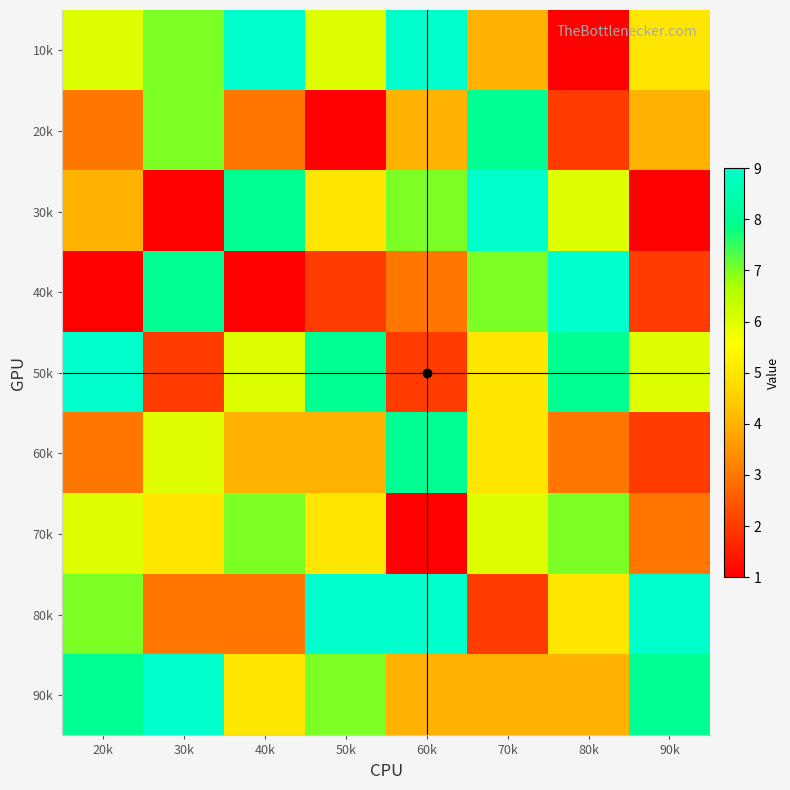

Reading left to right, extract all data points from this chart.

10k: 20k=6	30k=7	40k=9	50k=6	60k=9	70k=4	80k=1	90k=5
20k: 20k=3	30k=7	40k=3	50k=1	60k=4	70k=8	80k=2	90k=4
30k: 20k=4	30k=1	40k=8	50k=5	60k=7	70k=9	80k=6	90k=1
40k: 20k=1	30k=8	40k=1	50k=2	60k=3	70k=7	80k=9	90k=2
50k: 20k=9	30k=2	40k=6	50k=8	60k=2	70k=5	80k=8	90k=6
60k: 20k=3	30k=6	40k=4	50k=4	60k=8	70k=5	80k=3	90k=2
70k: 20k=6	30k=5	40k=7	50k=5	60k=1	70k=6	80k=7	90k=3
80k: 20k=7	30k=3	40k=3	50k=9	60k=9	70k=2	80k=5	90k=9
90k: 20k=8	30k=9	40k=5	50k=7	60k=4	70k=4	80k=4	90k=8